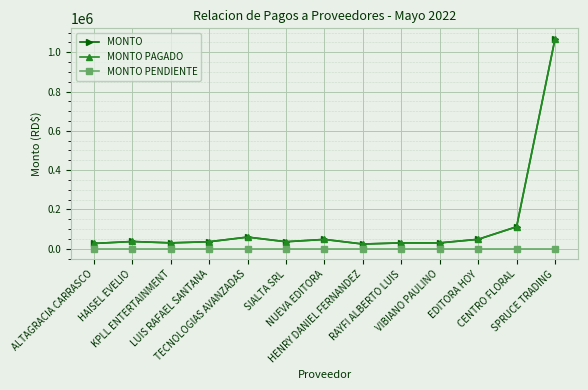

Does the chart have visible grid lines?

Yes